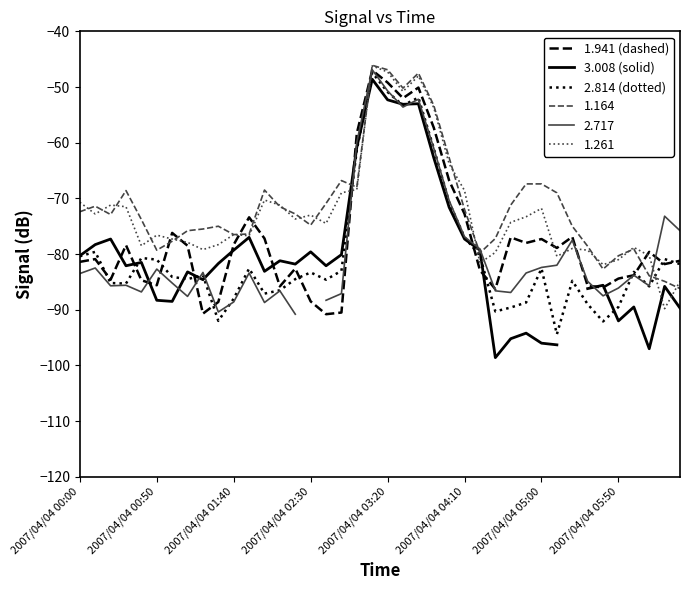

What is the highest value of the 1.261 series?

-46.2